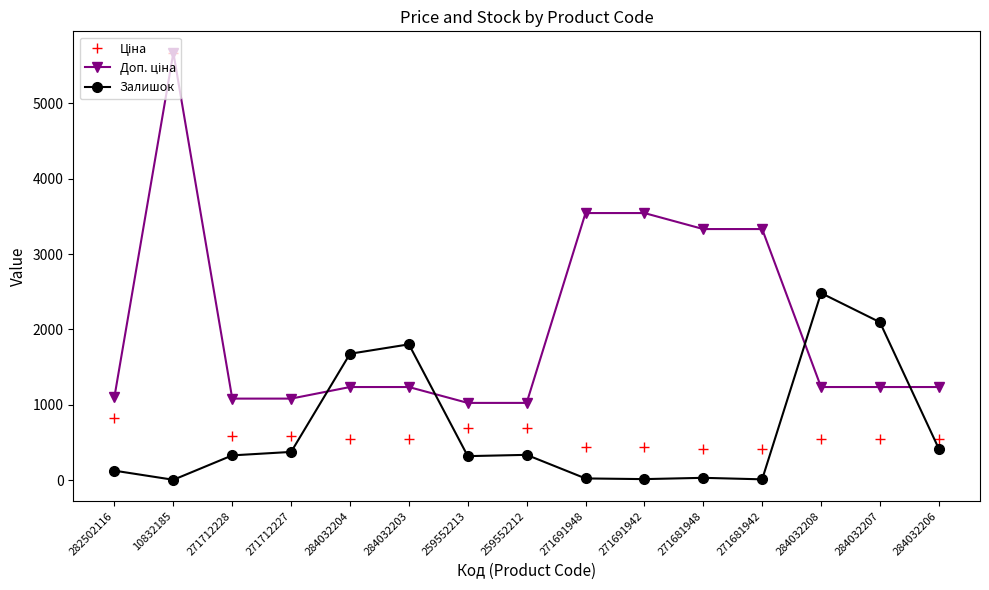

What is the value of the Залишок point at the 14th from the left?

2096.0